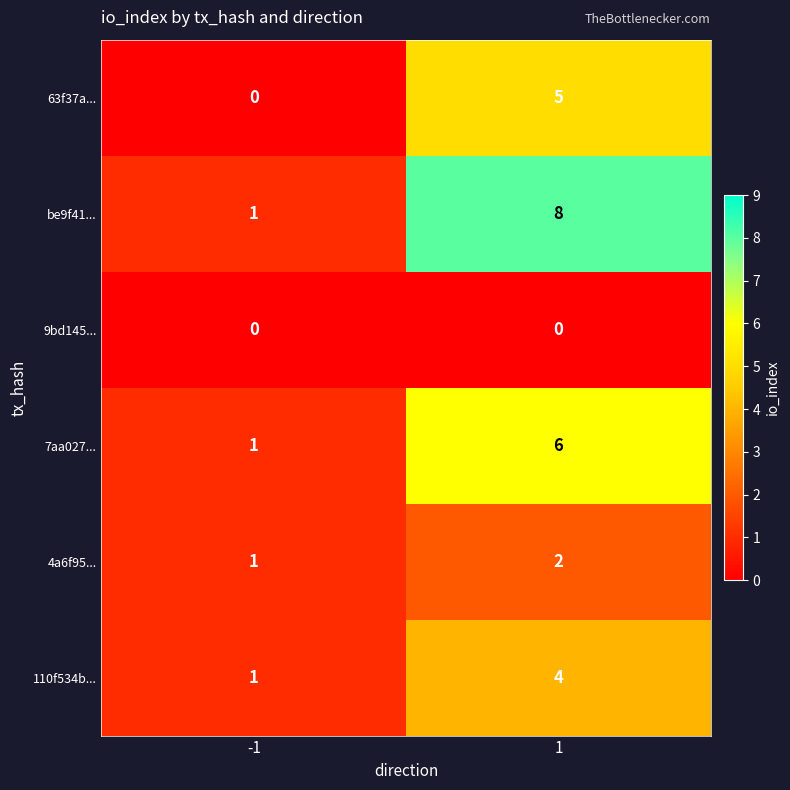

At which category is the sum across all series the highest?

1